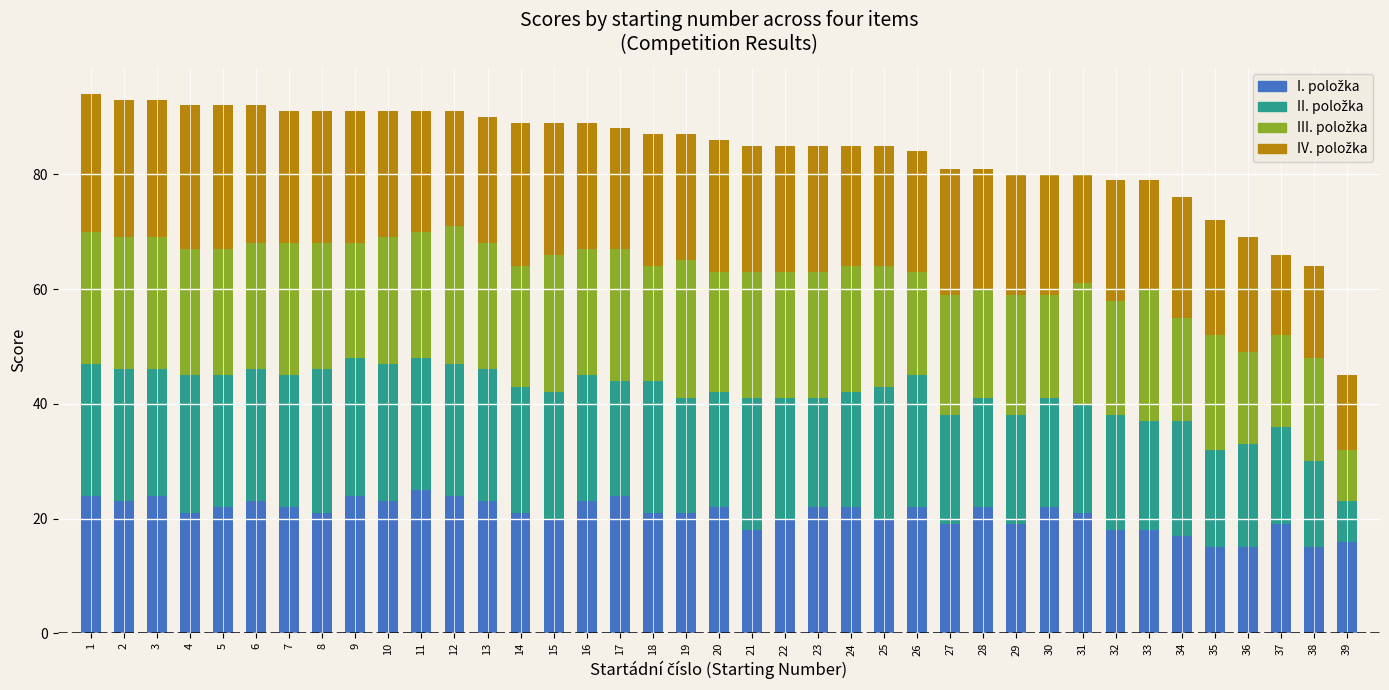

What is the average value of the II. položka series?

21